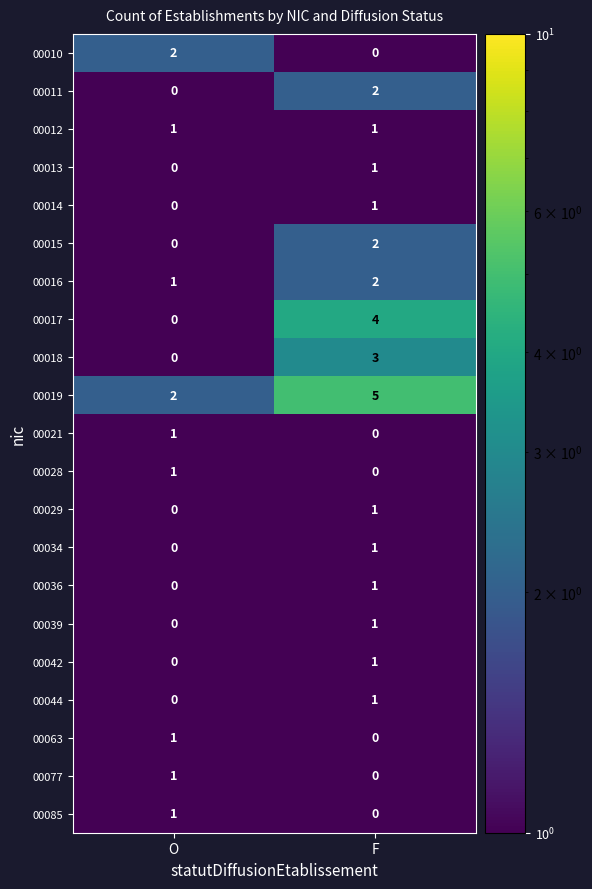

Which series has the largest total across all categories?

00019